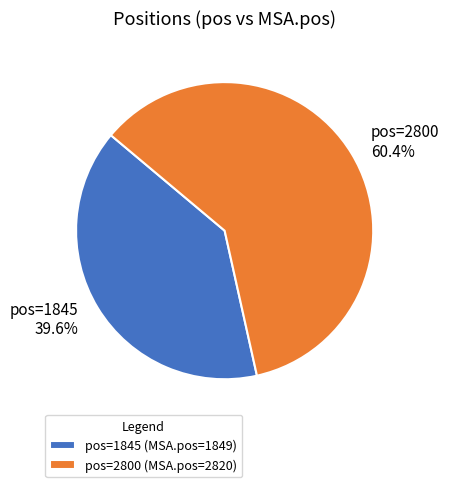

What percentage do pos=2800 (MSA.pos=2820) and pos=1845 (MSA.pos=1849) together represent?

100.0%